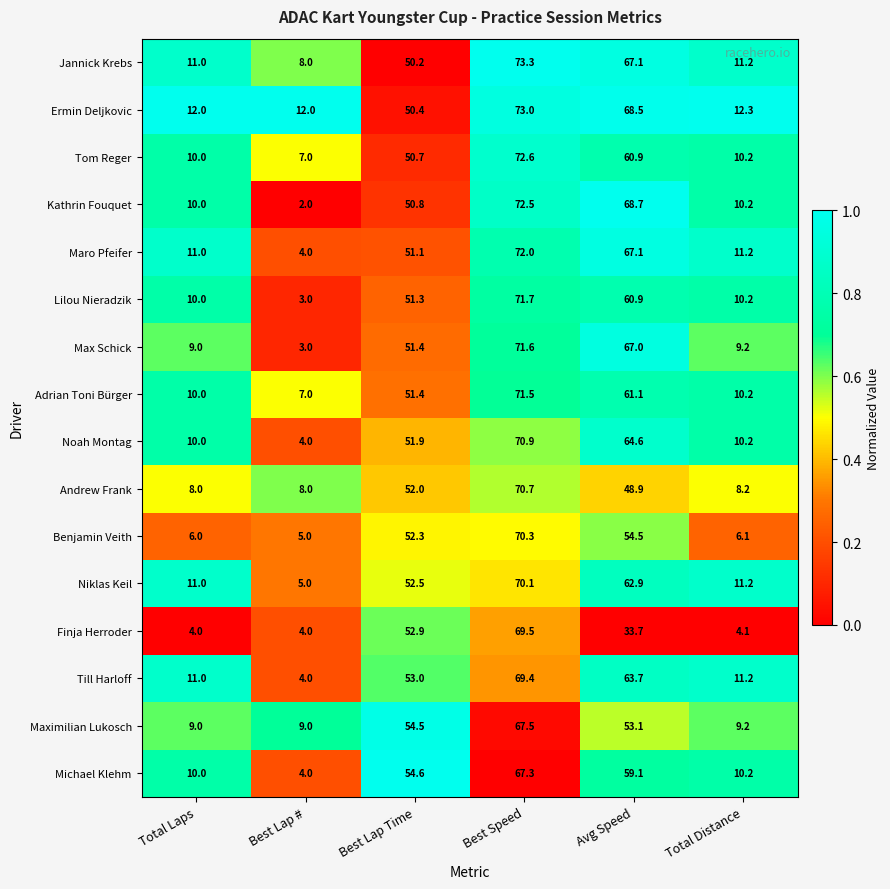

What is the difference between the highest and lowest values at Best Speed?

6.0